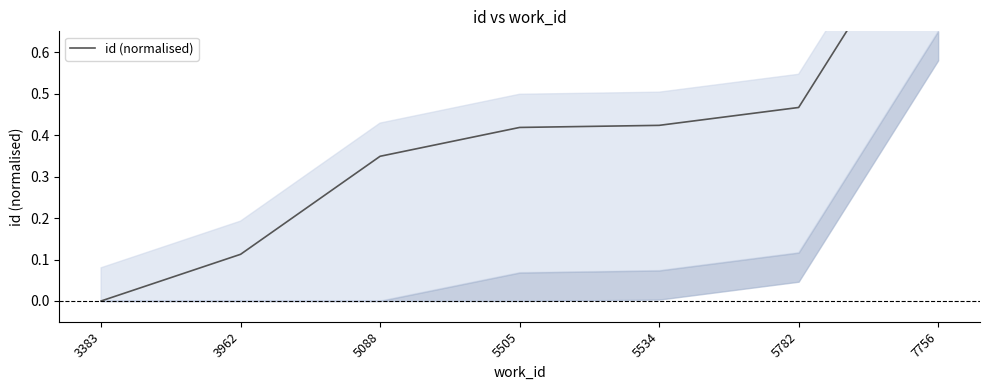

Rank the categories by value from highest to lowest.

7756, 5782, 5534, 5505, 5088, 3962, 3383